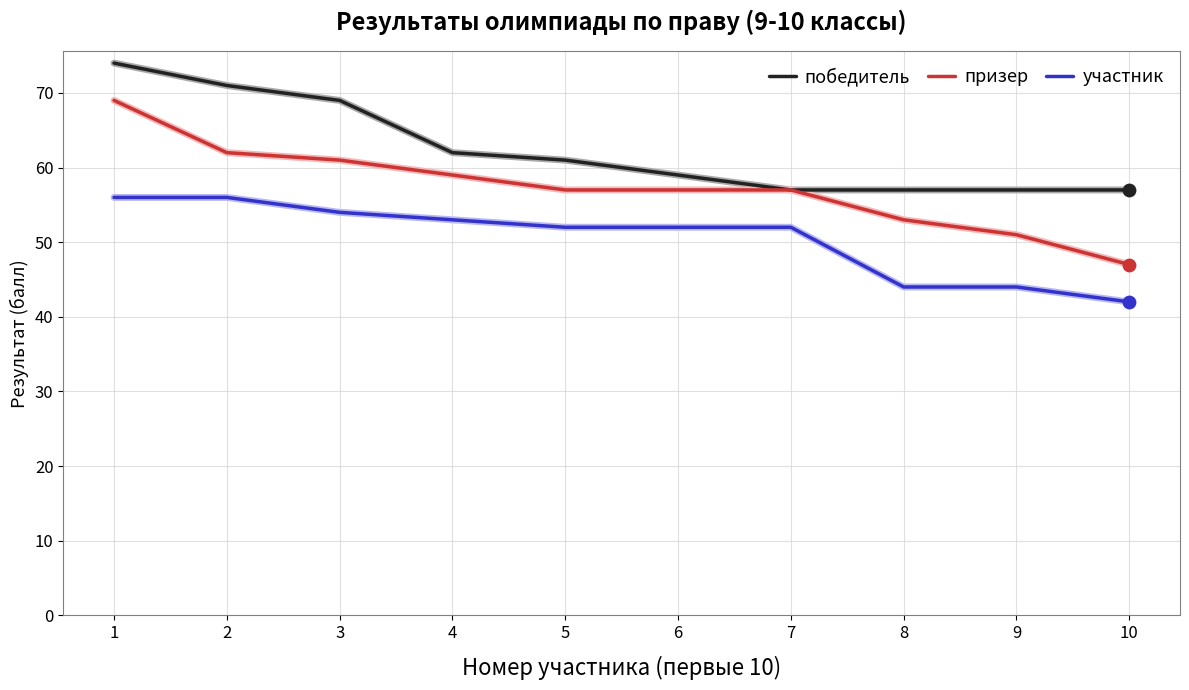

Which series changed the most between 3 and 10?

призер